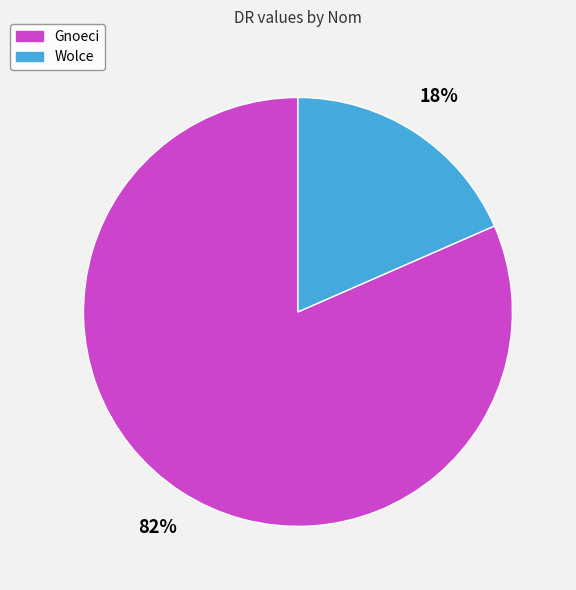

Which has a higher value, Wolce or Gnoeci?

Gnoeci